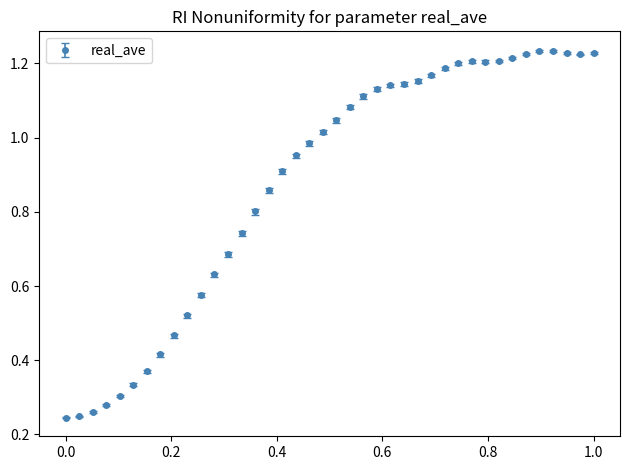

True or false: there are more than 0 points higher than both neighbors.

True